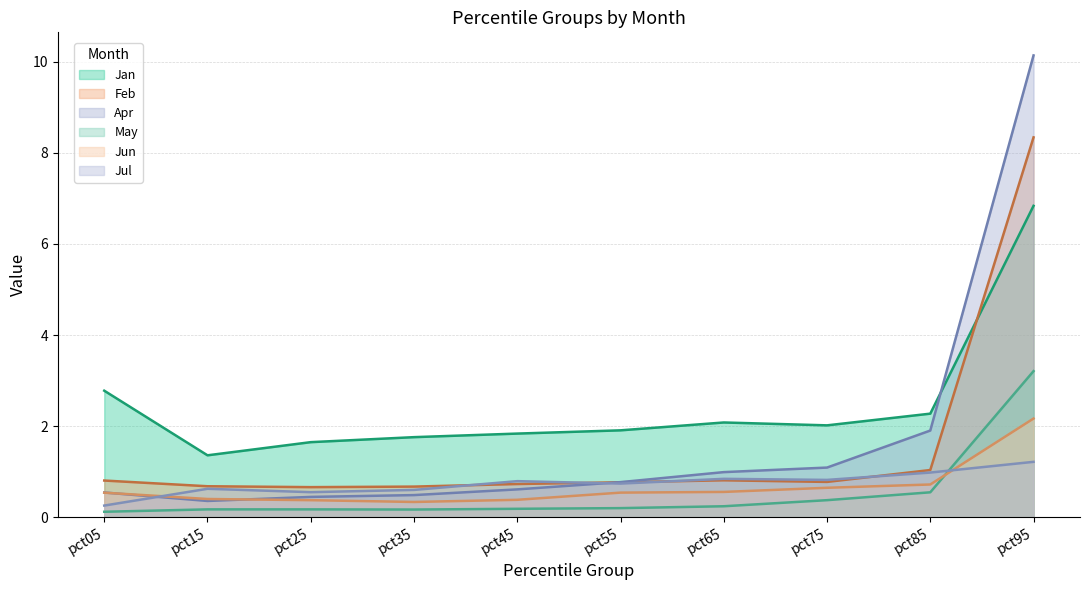

What is the lowest value of the Jun series?

0.3